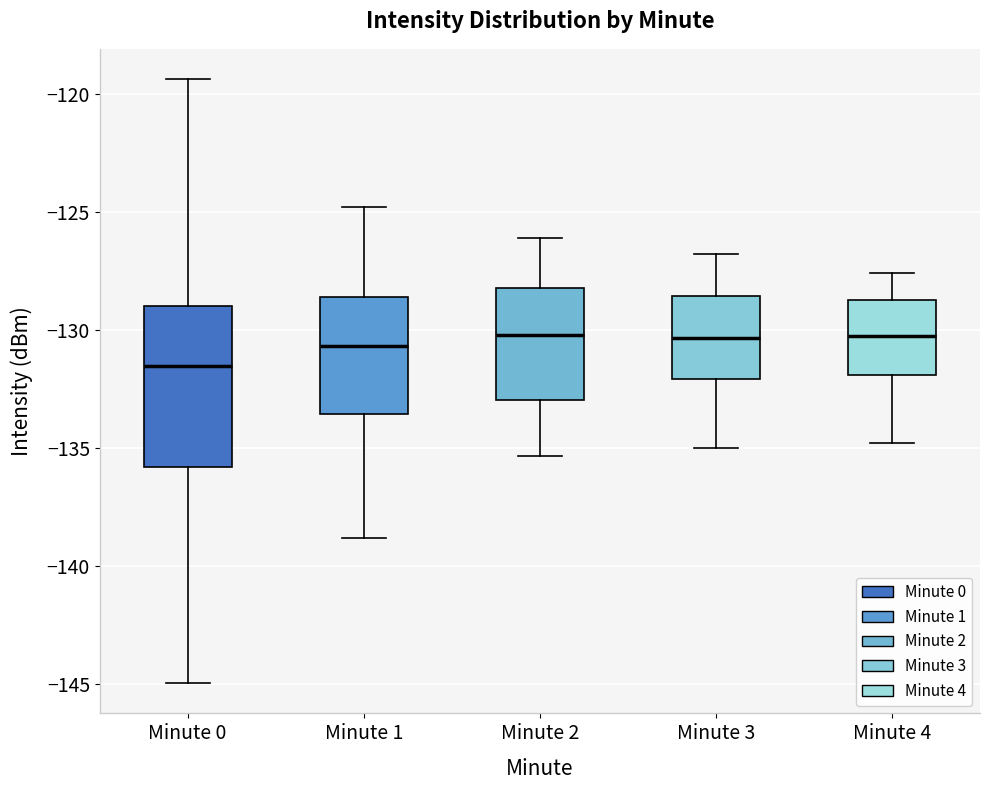

Reading left to right, transcribe this box plot: for each box, give where its median line is, the range the box spans, and where its two whiskers end, as read against the y-axis. The values are not printed on the chart, so give them approximately, as read against the axis.

Minute 0: median -131.5, box -136.0 to -129.0, whiskers -145.0 to -119.5
Minute 1: median -130.5, box -133.5 to -128.5, whiskers -139.0 to -125.0
Minute 2: median -130.0, box -133.0 to -128.0, whiskers -135.5 to -126.0
Minute 3: median -130.5, box -132.0 to -128.5, whiskers -135.0 to -127.0
Minute 4: median -130.0, box -132.0 to -128.5, whiskers -135.0 to -127.5